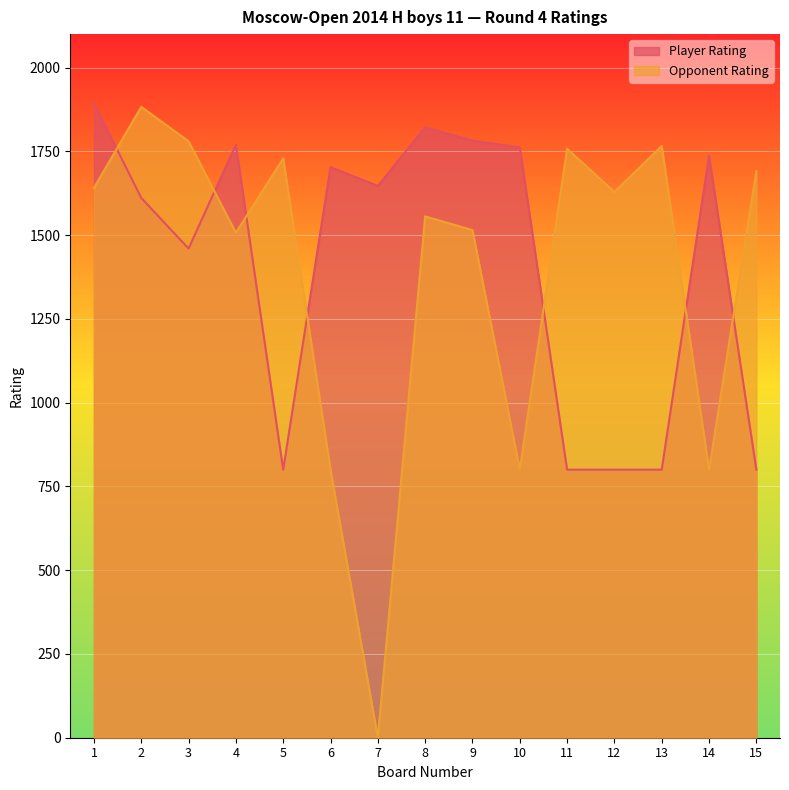

How many interior local peaks does the Player Rating series have?

4